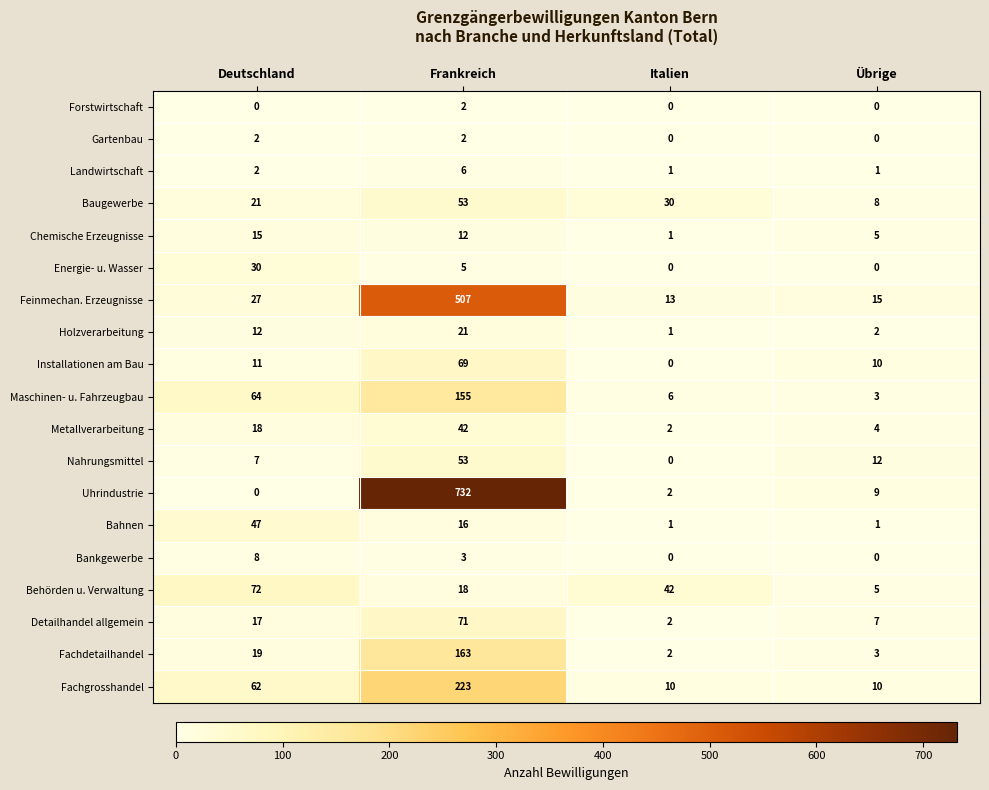

What is the difference between the maximum and minimum values in the Metallverarbeitung series?

40